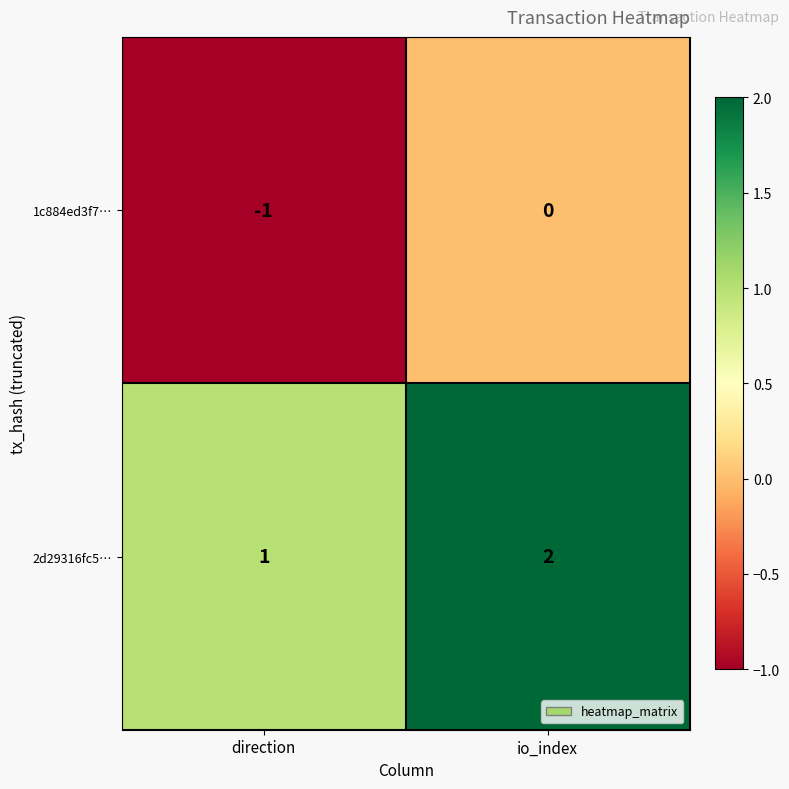

What is the sum of the 2d29316fc5… values at io_index and direction?

3